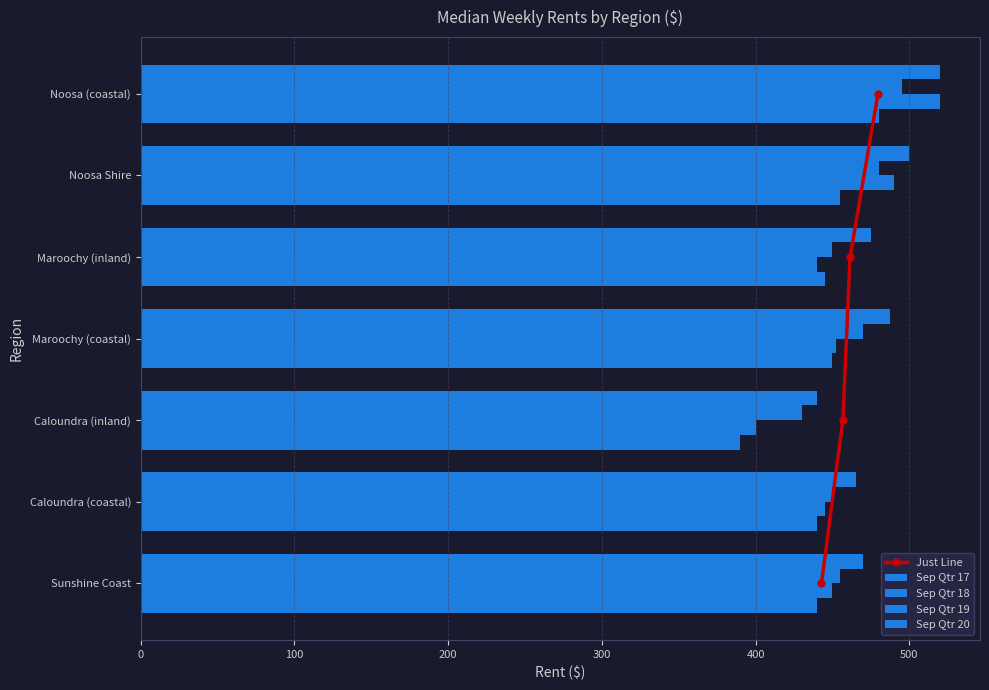

True or false: Sep Qtr 19 has a value of 806.3 at Maroochy (coastal).

False